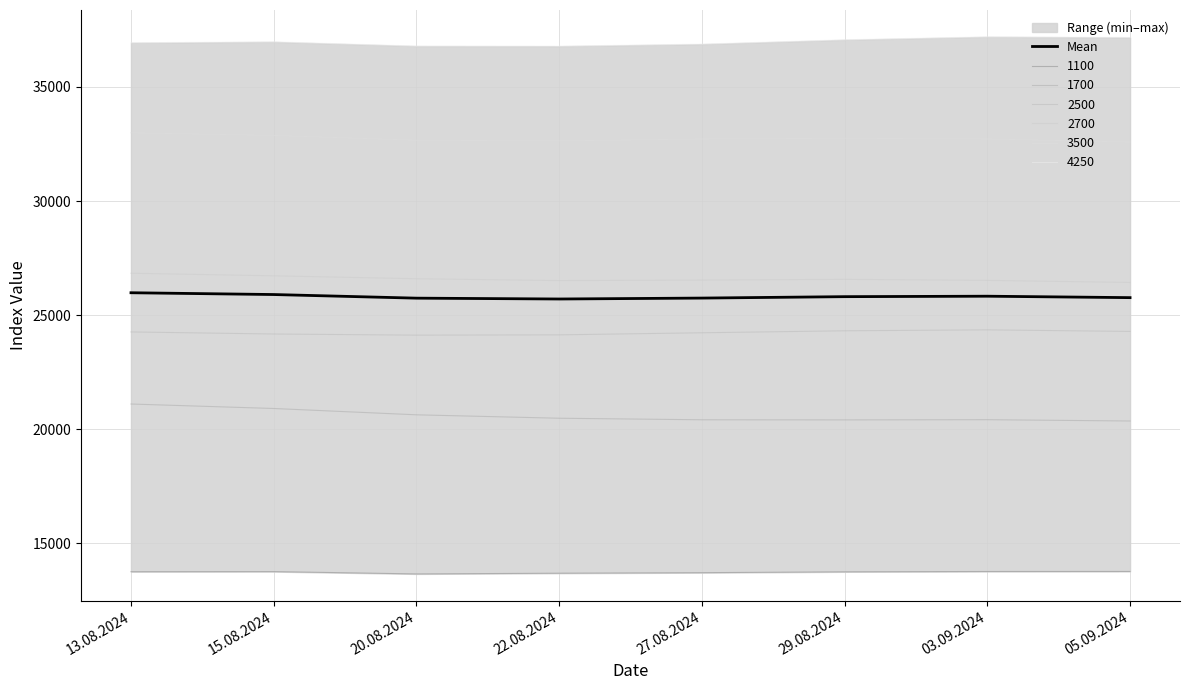

Does the chart display data point markers on the line(s)?

No